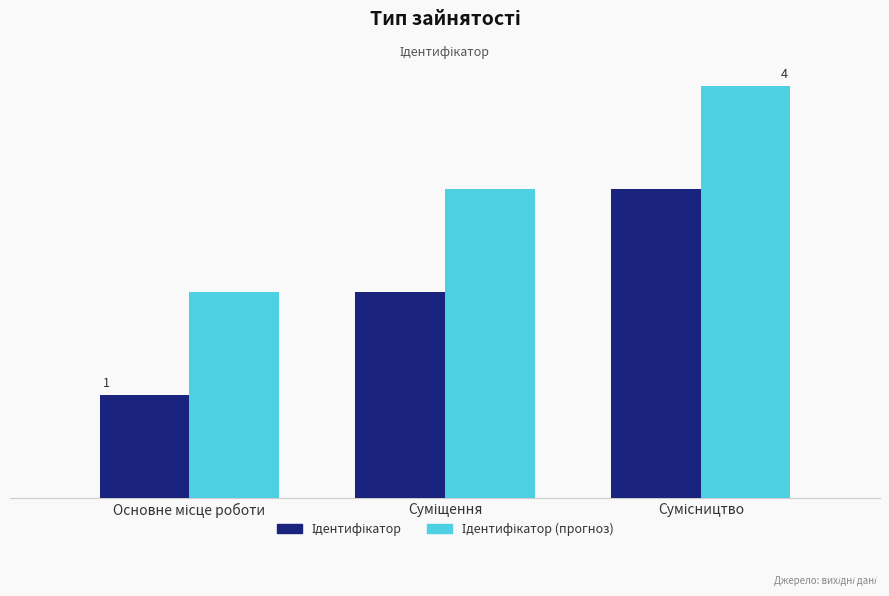

Are the bars grouped side by side (vs. stacked)?

Yes